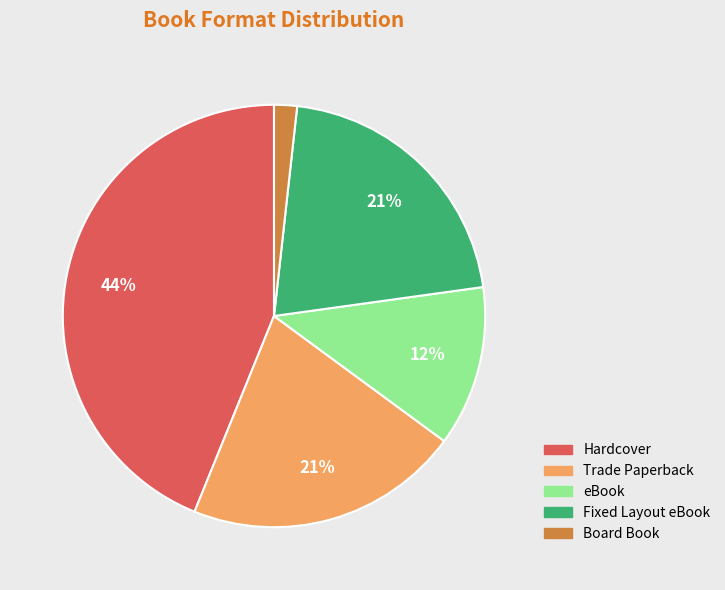

Do Fixed Layout eBook and Board Book together represent more than half of the pie?

No